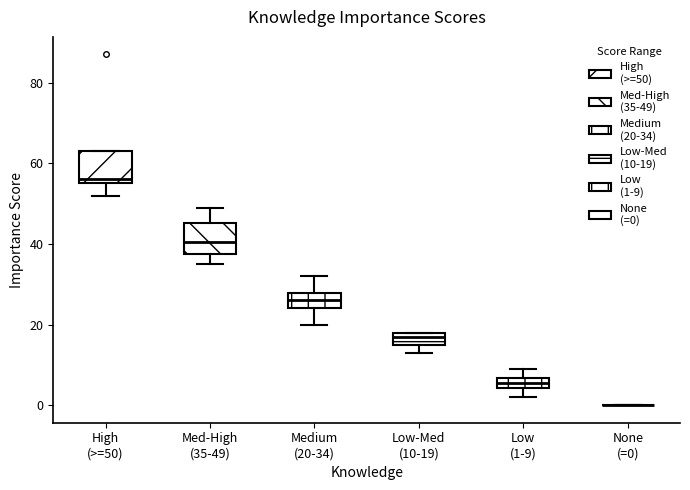

Where is the lower edge of the box for Low-Med (10-19) on the y-axis? The values are not printed on the chart, so give them approximately, as read against the axis.

16